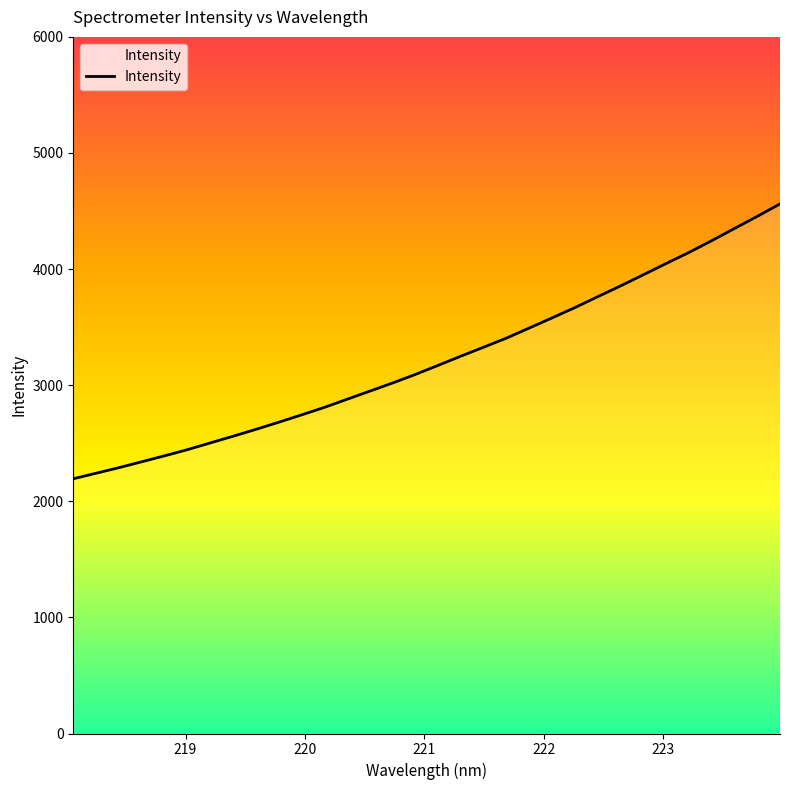

What is the average value?

3219.5